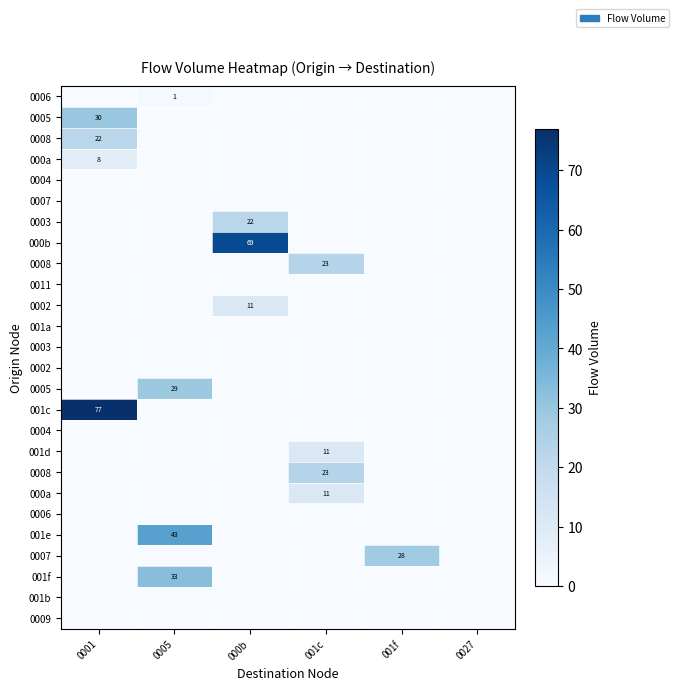

At which category is the sum across all series the highest?

0001